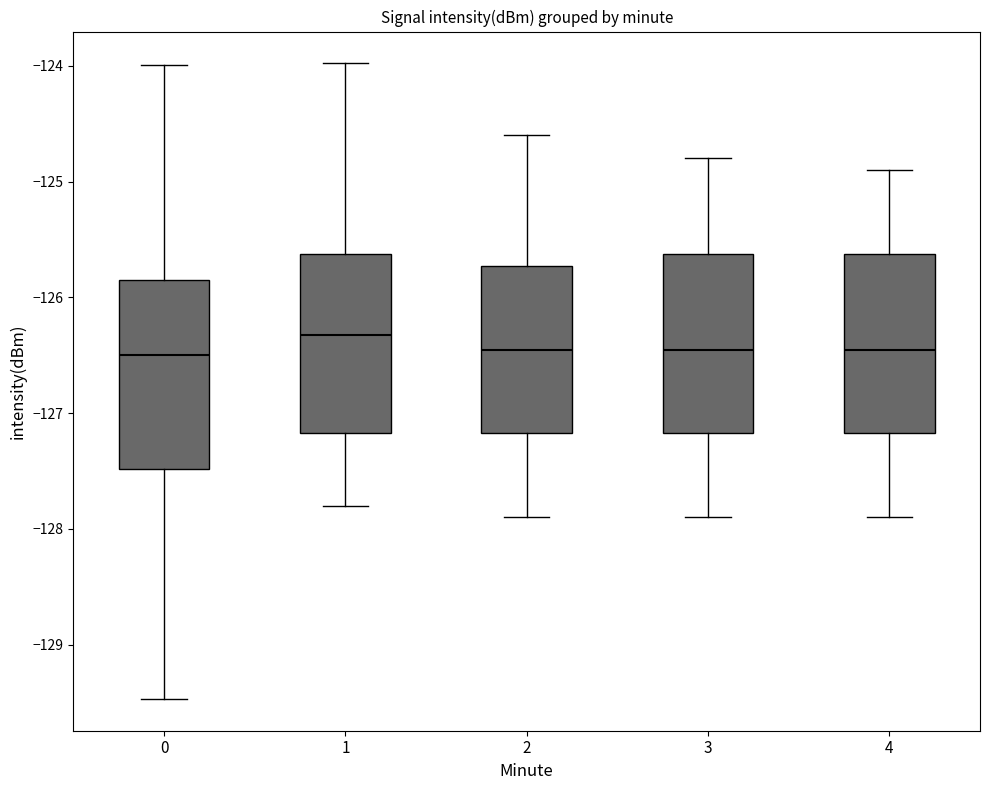

Which box has the highest median line?

1